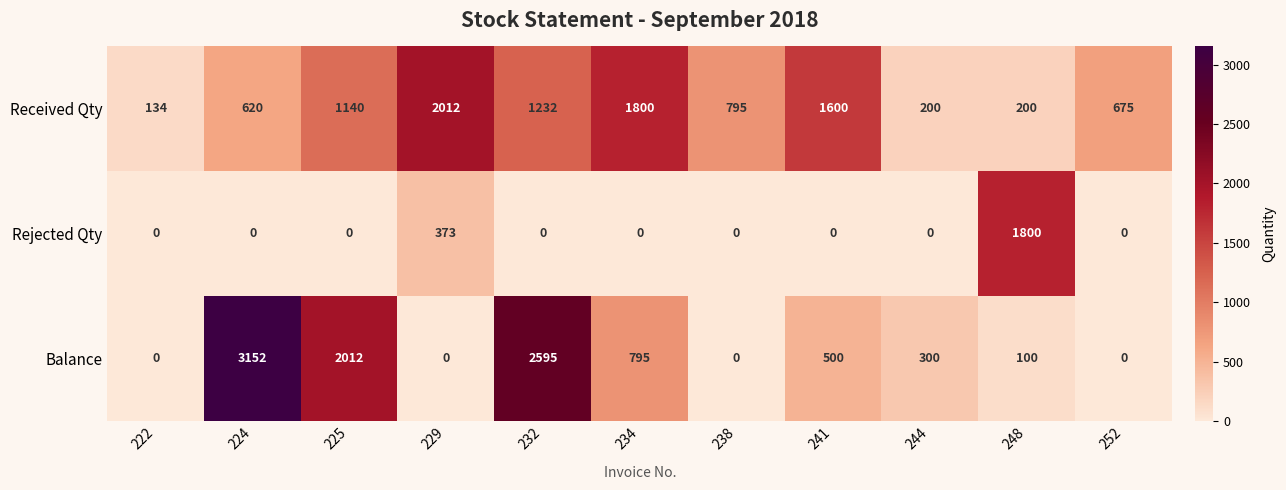

Is the value of Rejected Qty at 225 greater than the value of Received Qty at 241?

No